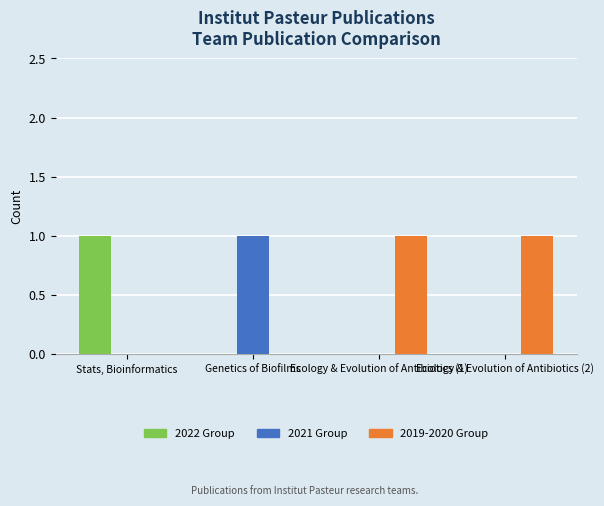

What is the sum of all 2022 Group values?

1